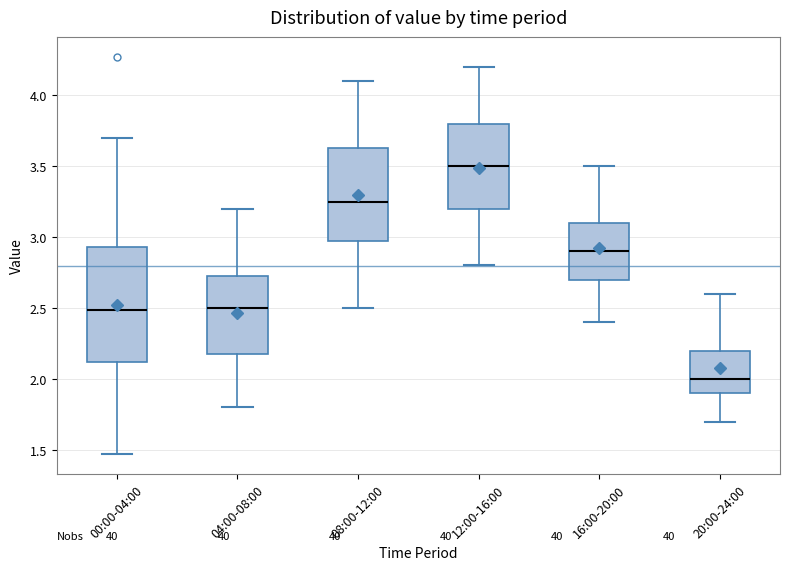

Reading left to right, transcribe this box plot: for each box, give where its median line is, the range the box spans, and where its two whiskers end, as read against the y-axis. The values are not printed on the chart, so give them approximately, as read against the axis.

00:00-04:00: median 2.50, box 2.10 to 2.95, whiskers 1.45 to 3.70
04:00-08:00: median 2.50, box 2.20 to 2.75, whiskers 1.80 to 3.20
08:00-12:00: median 3.25, box 3.00 to 3.65, whiskers 2.50 to 4.10
12:00-16:00: median 3.50, box 3.20 to 3.80, whiskers 2.80 to 4.20
16:00-20:00: median 2.90, box 2.70 to 3.10, whiskers 2.40 to 3.50
20:00-24:00: median 2.00, box 1.90 to 2.20, whiskers 1.70 to 2.60